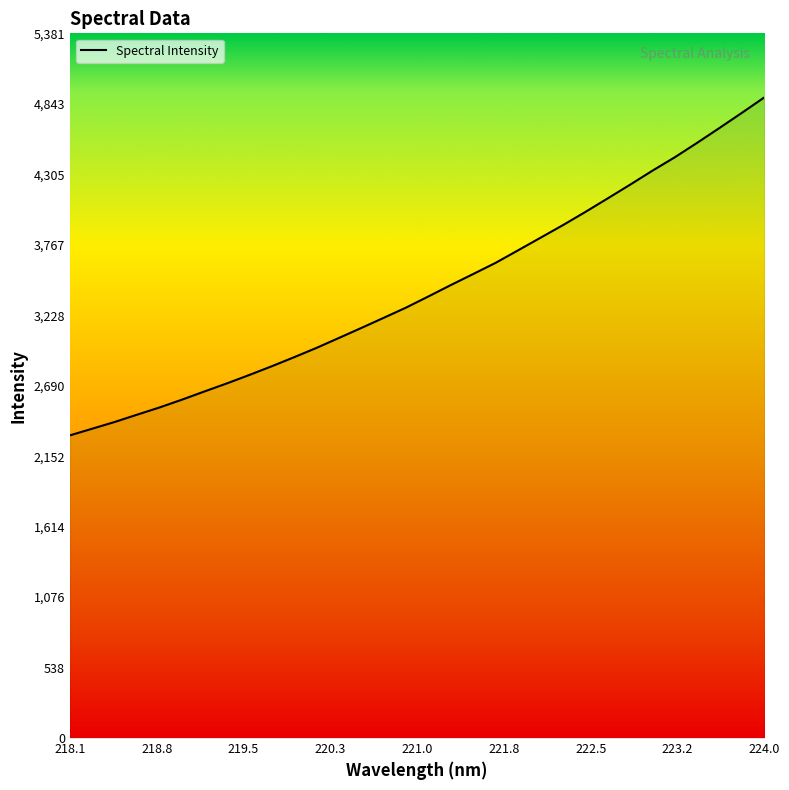

What is the difference between the maximum and minimum values?

2580.8